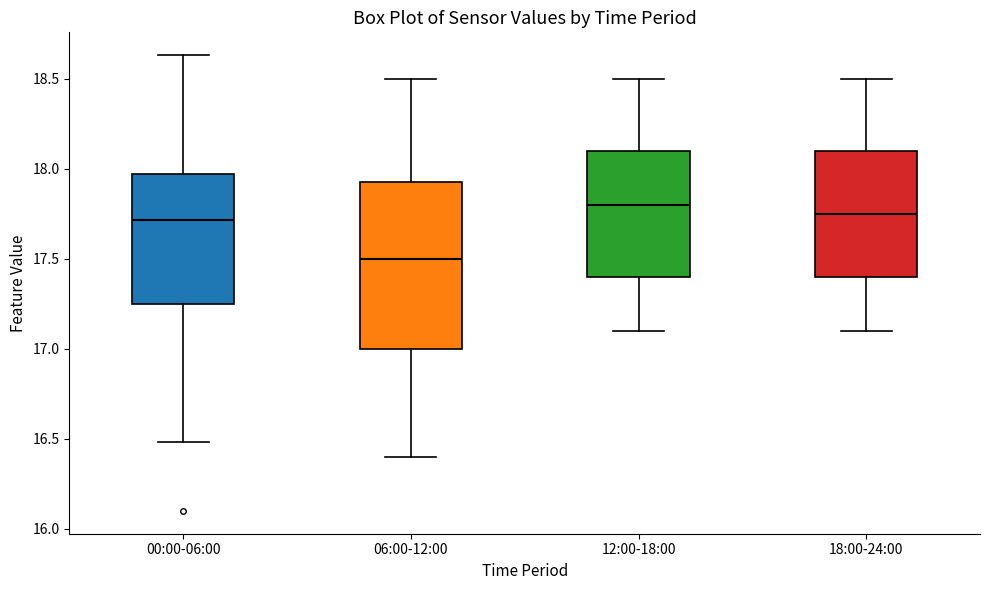

Reading left to right, transcribe this box plot: for each box, give where its median line is, the range the box spans, and where its two whiskers end, as read against the y-axis. The values are not printed on the chart, so give them approximately, as read against the axis.

00:00-06:00: median 17.70, box 17.25 to 17.95, whiskers 16.50 to 18.65
06:00-12:00: median 17.50, box 17.00 to 17.95, whiskers 16.40 to 18.50
12:00-18:00: median 17.80, box 17.40 to 18.10, whiskers 17.10 to 18.50
18:00-24:00: median 17.75, box 17.40 to 18.10, whiskers 17.10 to 18.50